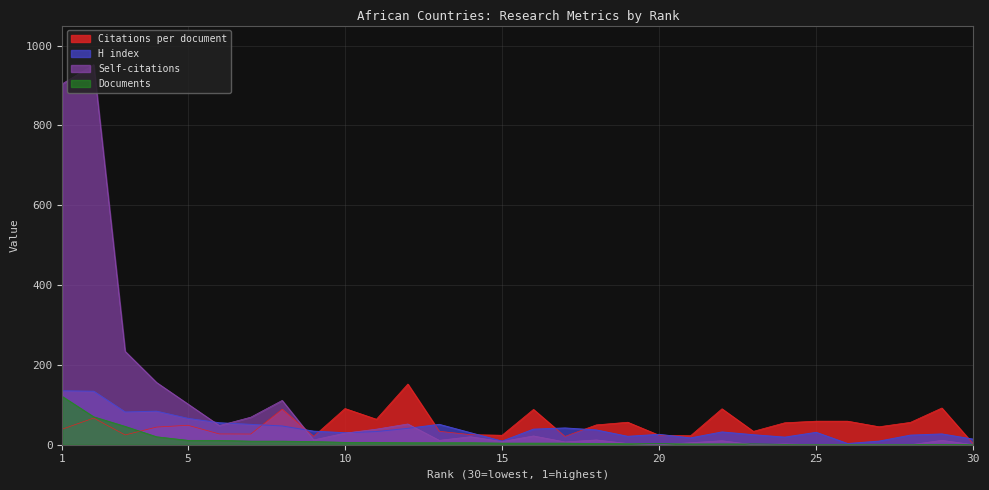

How many intersections are there between Documents and Self-citations?

6